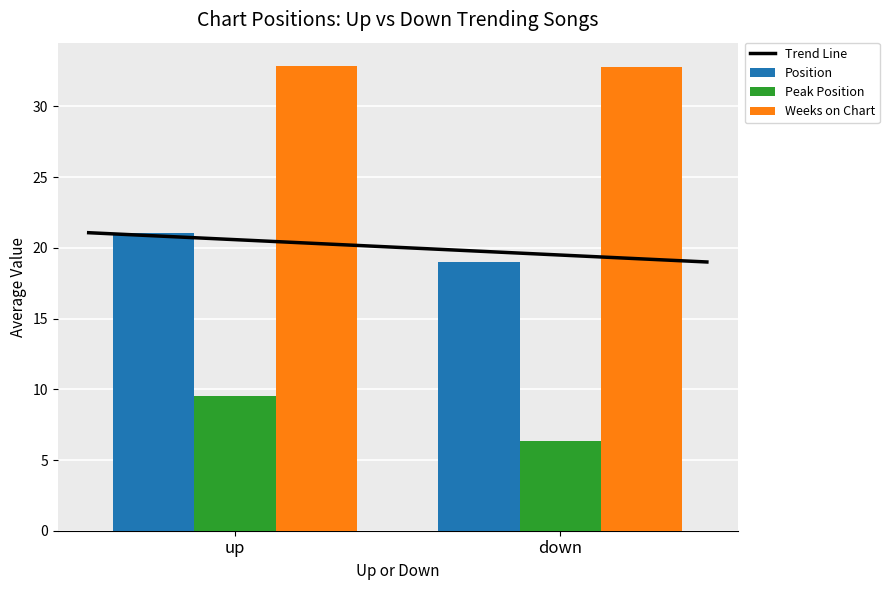

Where does the Peak Position series first go above 9?

up